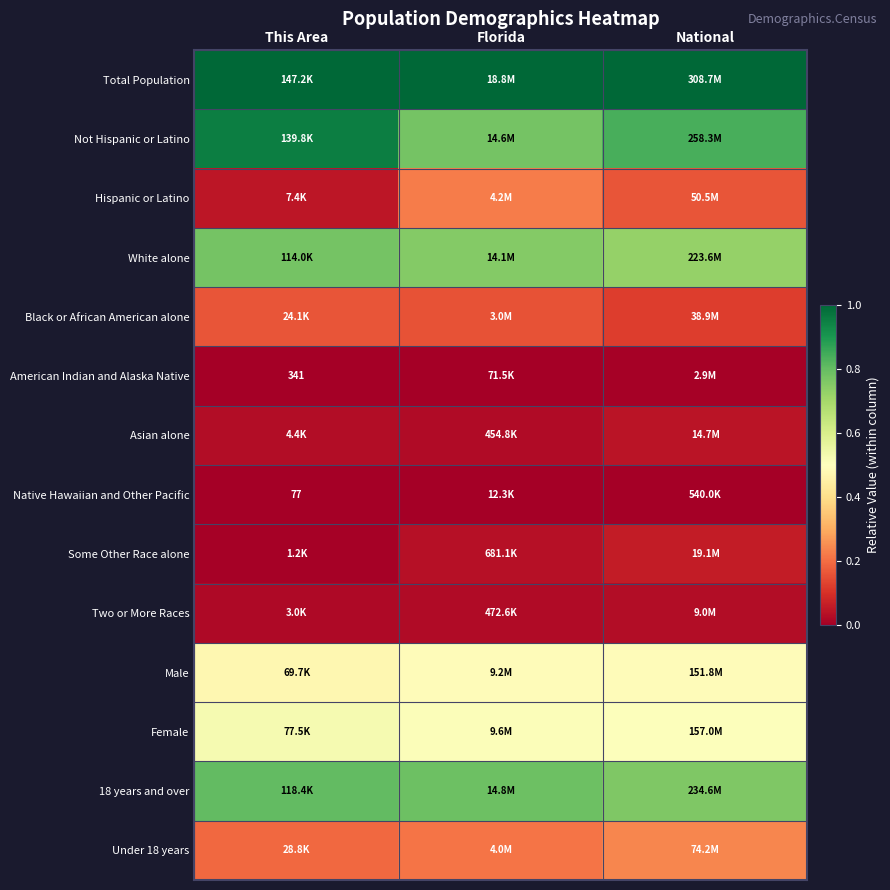

How many data points does each series have?

3